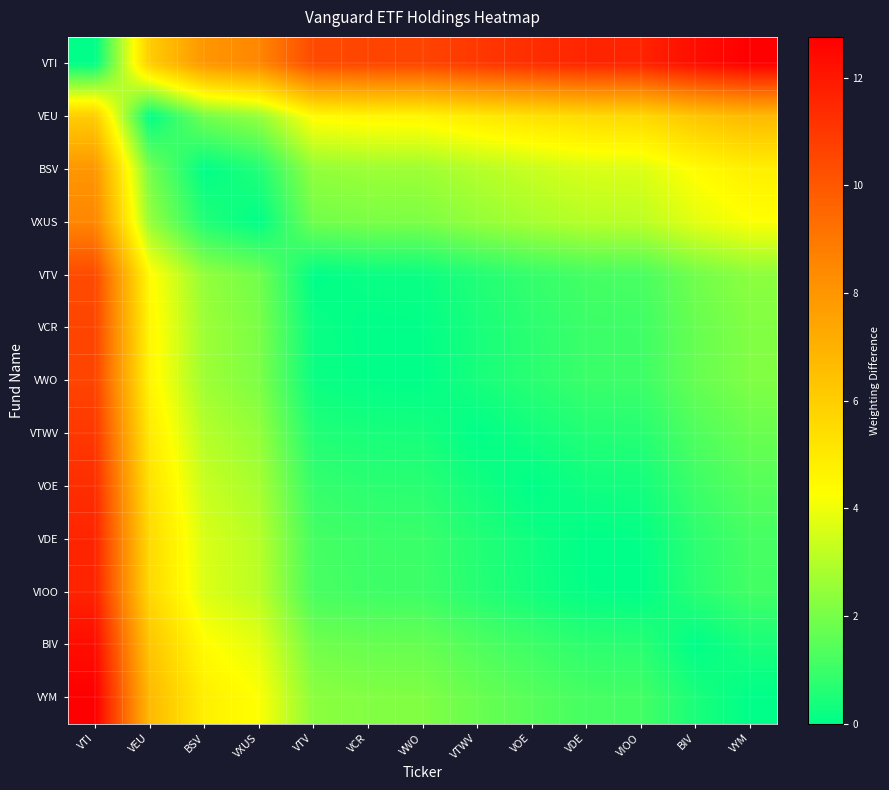

Reading left to right, transcribe all the data shown in this chart.

VTI: VTI=0.0	VEU=6.0	BSV=8.0	VXUS=8.5	VTV=10.4	VCR=10.6	VWO=10.6	VTWV=11.0	VOE=11.3	VDE=11.6	VIOO=11.6	BIV=12.3	VYM=12.8
VEU: VTI=6.0	VEU=0.0	BSV=1.9	VXUS=2.5	VTV=4.4	VCR=4.6	VWO=4.6	VTWV=5.0	VOE=5.3	VDE=5.6	VIOO=5.6	BIV=6.3	VYM=6.7
BSV: VTI=8.0	VEU=1.9	BSV=0.0	VXUS=0.6	VTV=2.5	VCR=2.6	VWO=2.6	VTWV=3.0	VOE=3.3	VDE=3.6	VIOO=3.7	BIV=4.4	VYM=4.8
VXUS: VTI=8.5	VEU=2.5	BSV=0.6	VXUS=0.0	VTV=1.9	VCR=2.1	VWO=2.1	VTWV=2.5	VOE=2.8	VDE=3.0	VIOO=3.1	BIV=3.8	VYM=4.2
VTV: VTI=10.4	VEU=4.4	BSV=2.5	VXUS=1.9	VTV=0.0	VCR=0.2	VWO=0.2	VTWV=0.6	VOE=0.9	VDE=1.2	VIOO=1.2	BIV=1.9	VYM=2.3
VCR: VTI=10.6	VEU=4.6	BSV=2.6	VXUS=2.1	VTV=0.2	VCR=0.0	VWO=0.0	VTWV=0.4	VOE=0.7	VDE=1.0	VIOO=1.1	BIV=1.7	VYM=2.2
VWO: VTI=10.6	VEU=4.6	BSV=2.6	VXUS=2.1	VTV=0.2	VCR=0.0	VWO=0.0	VTWV=0.4	VOE=0.7	VDE=1.0	VIOO=1.0	BIV=1.7	VYM=2.1
VTWV: VTI=11.0	VEU=5.0	BSV=3.0	VXUS=2.5	VTV=0.6	VCR=0.4	VWO=0.4	VTWV=0.0	VOE=0.3	VDE=0.6	VIOO=0.6	BIV=1.3	VYM=1.8
VOE: VTI=11.3	VEU=5.3	BSV=3.3	VXUS=2.8	VTV=0.9	VCR=0.7	VWO=0.7	VTWV=0.3	VOE=0.0	VDE=0.3	VIOO=0.3	BIV=1.0	VYM=1.4
VDE: VTI=11.6	VEU=5.6	BSV=3.6	VXUS=3.0	VTV=1.2	VCR=1.0	VWO=1.0	VTWV=0.6	VOE=0.3	VDE=0.0	VIOO=0.1	BIV=0.7	VYM=1.2
VIOO: VTI=11.6	VEU=5.6	BSV=3.7	VXUS=3.1	VTV=1.2	VCR=1.1	VWO=1.0	VTWV=0.6	VOE=0.3	VDE=0.1	VIOO=0.0	BIV=0.7	VYM=1.1
BIV: VTI=12.3	VEU=6.3	BSV=4.4	VXUS=3.8	VTV=1.9	VCR=1.7	VWO=1.7	VTWV=1.3	VOE=1.0	VDE=0.7	VIOO=0.7	BIV=0.0	VYM=0.4
VYM: VTI=12.8	VEU=6.7	BSV=4.8	VXUS=4.2	VTV=2.3	VCR=2.2	VWO=2.1	VTWV=1.8	VOE=1.4	VDE=1.2	VIOO=1.1	BIV=0.4	VYM=0.0